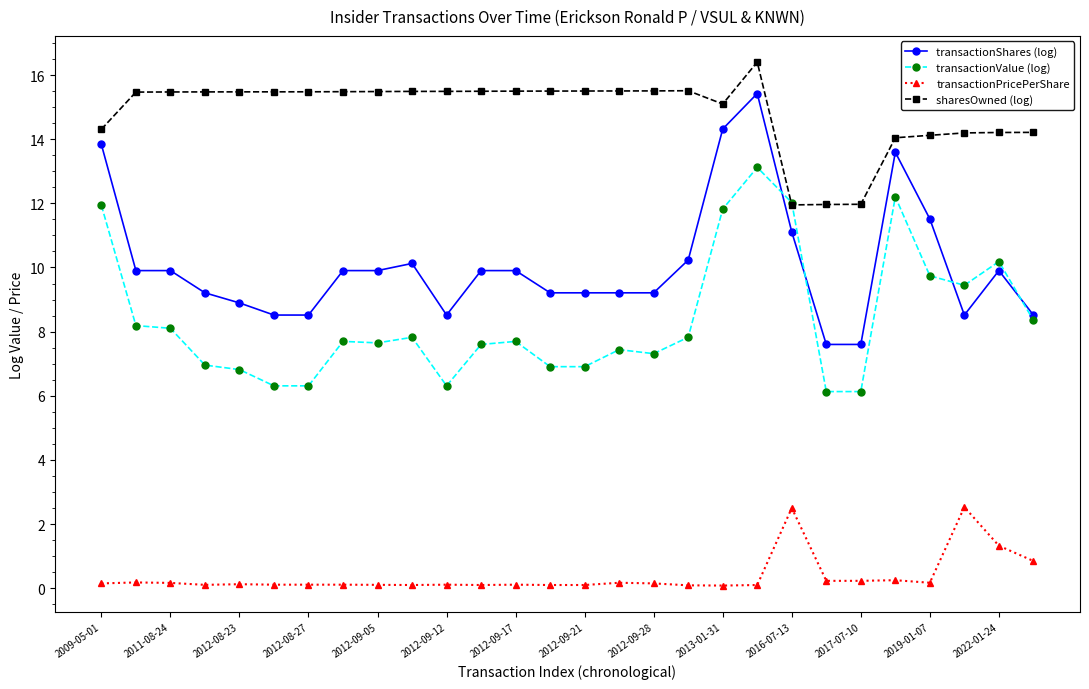

What is the minimum value for sharesOwned (log)?

12.0